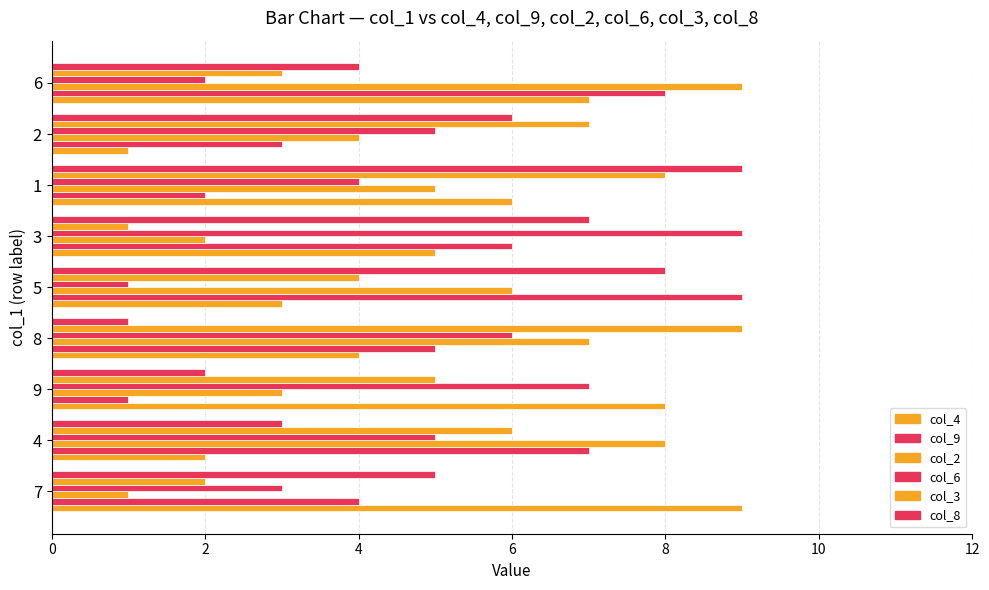

Which series has the widest spread of values?

col_4